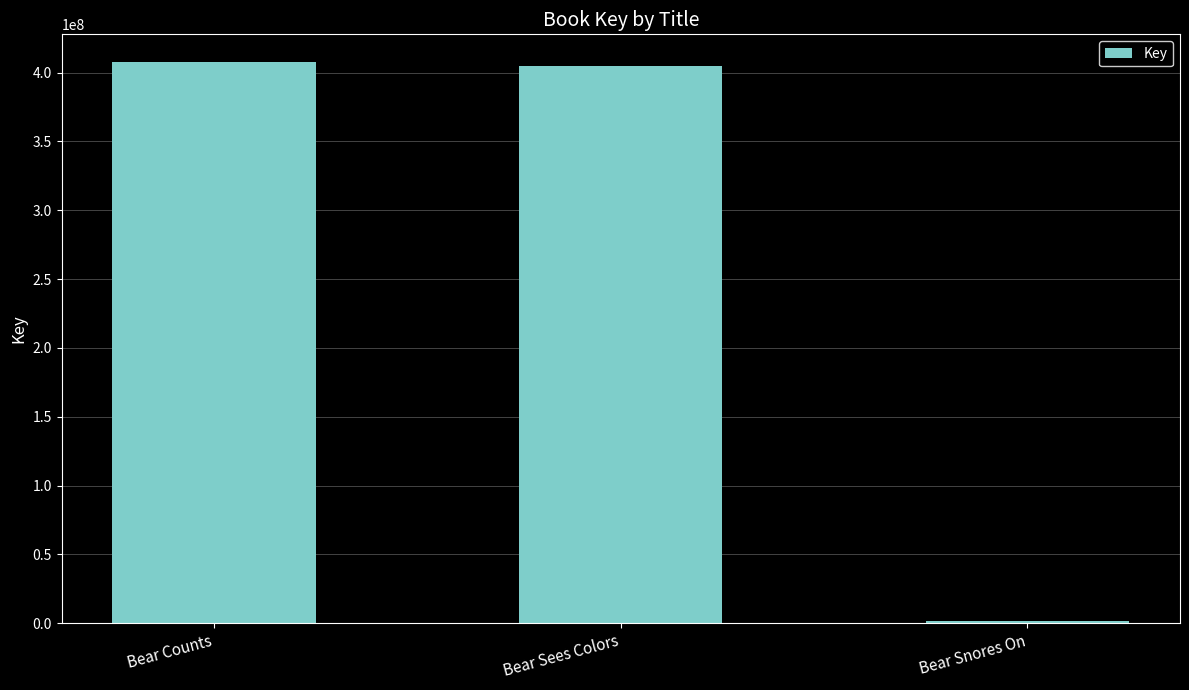

Reading left to right, what are all the values shown in this chart?

407361911	404714337	1565284